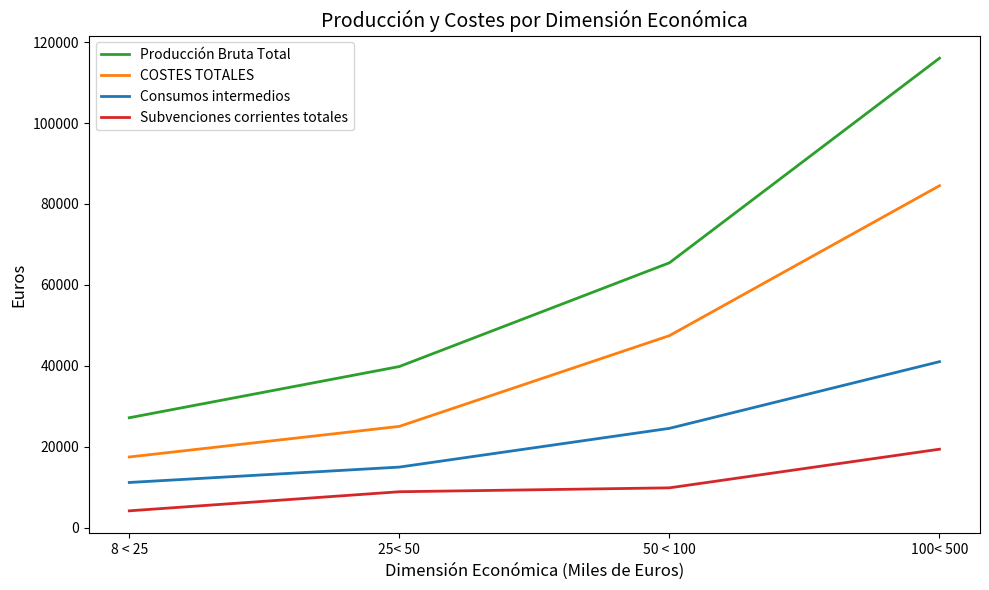

True or false: Producción Bruta Total and Consumos intermedios intersect in this chart.

False